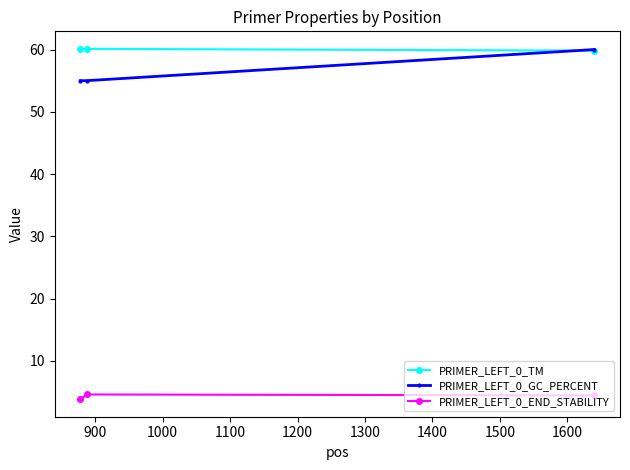

What is the difference between the maximum and minimum values in the PRIMER_LEFT_0_END_STABILITY series?

0.8